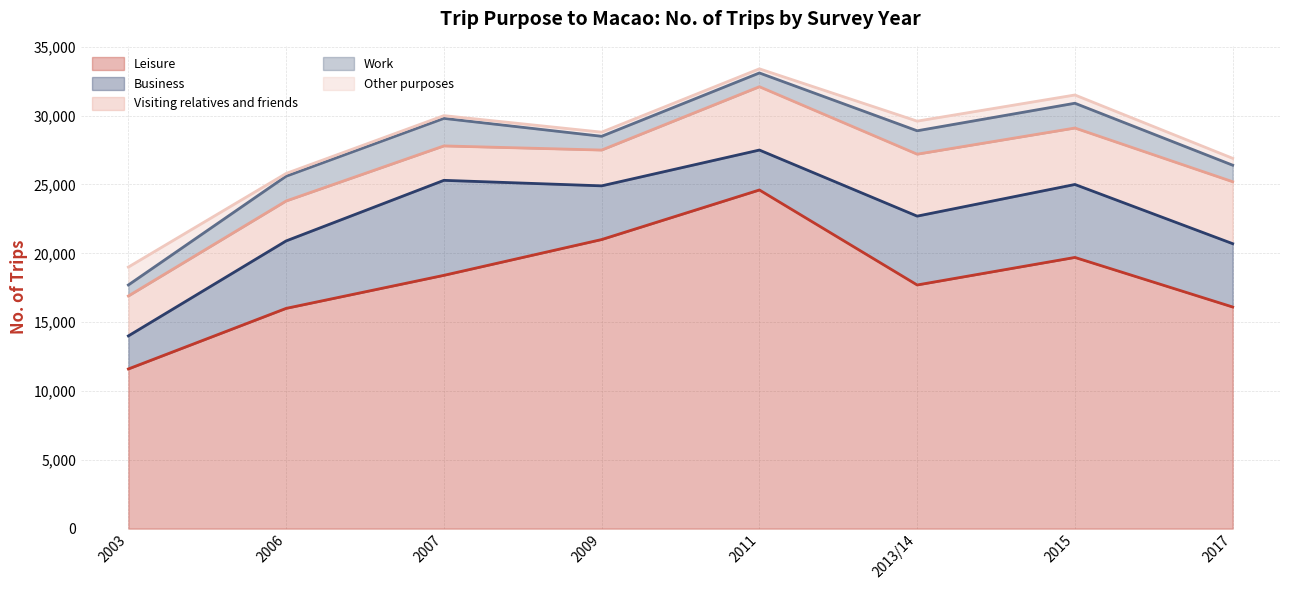

What is the difference between the highest and lowest values at 2009?

20700